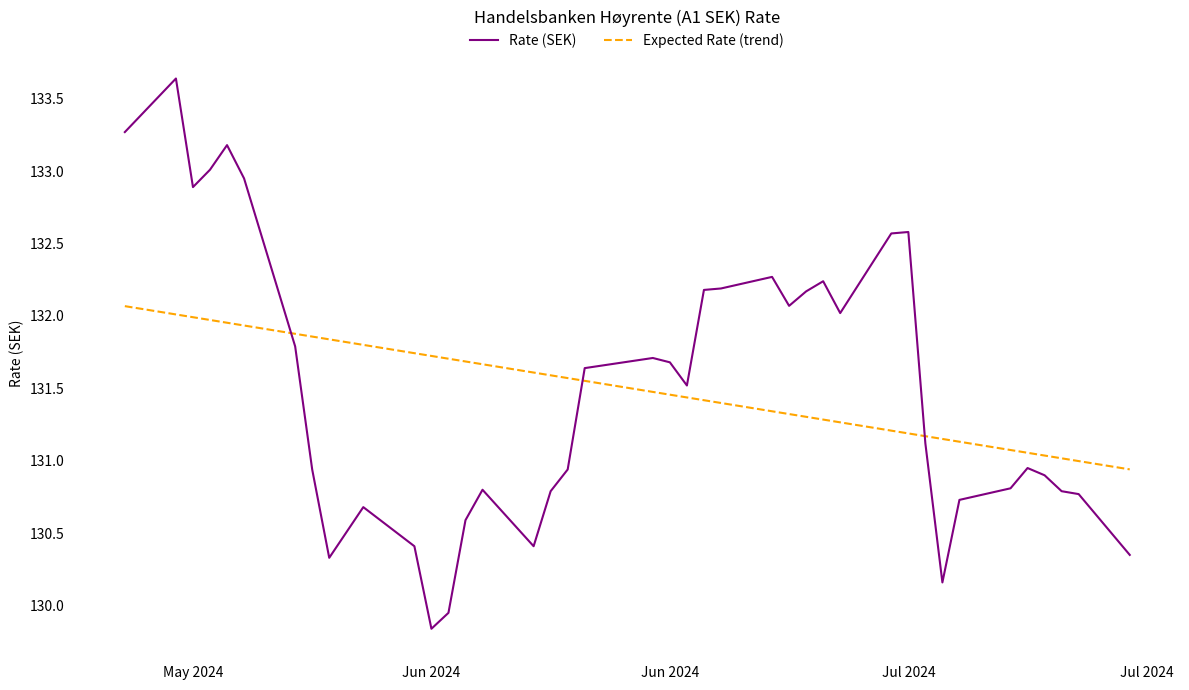

After their last crossing, which series has the higher values: Expected Rate (trend) or Rate (SEK)?

Expected Rate (trend)